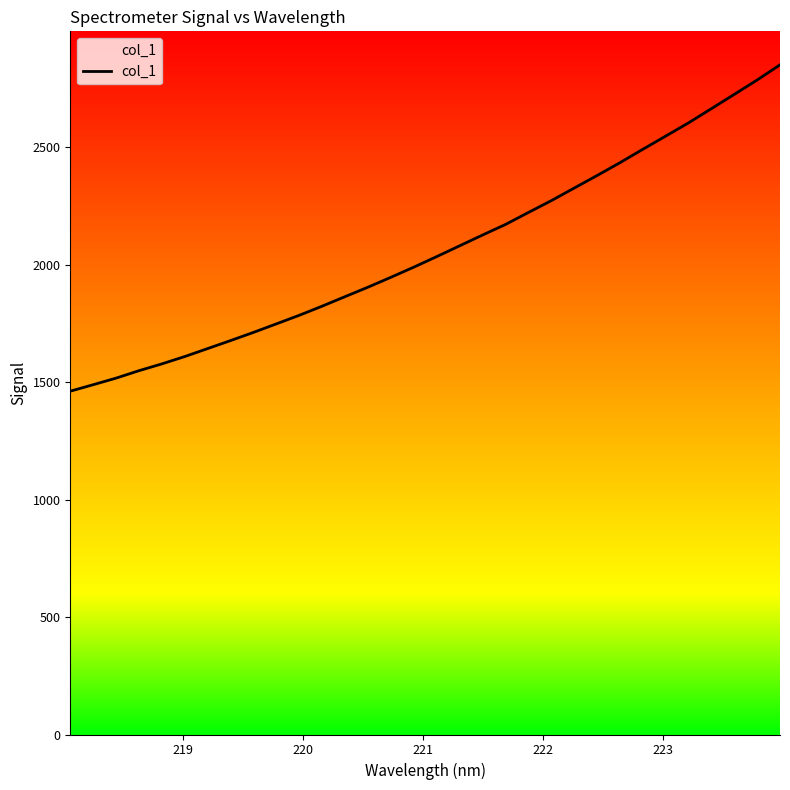

The chart shows a value of 581.9 at 9. True or false?

False